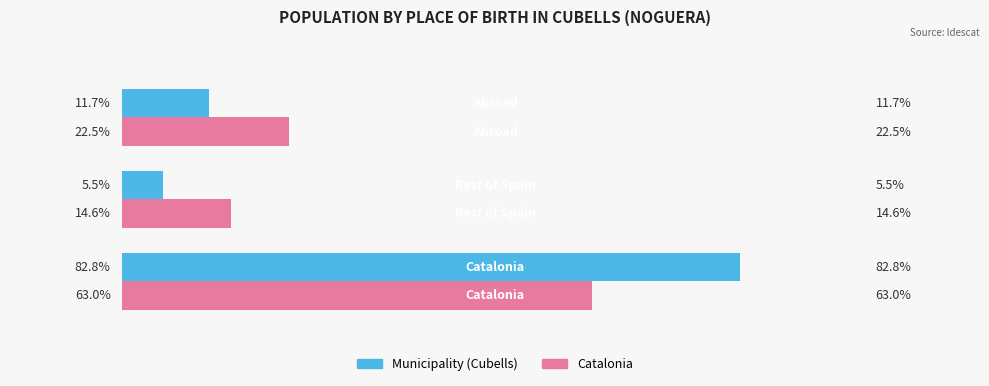

What are all the series names shown in the legend?

Municipality (Cubells), Catalonia